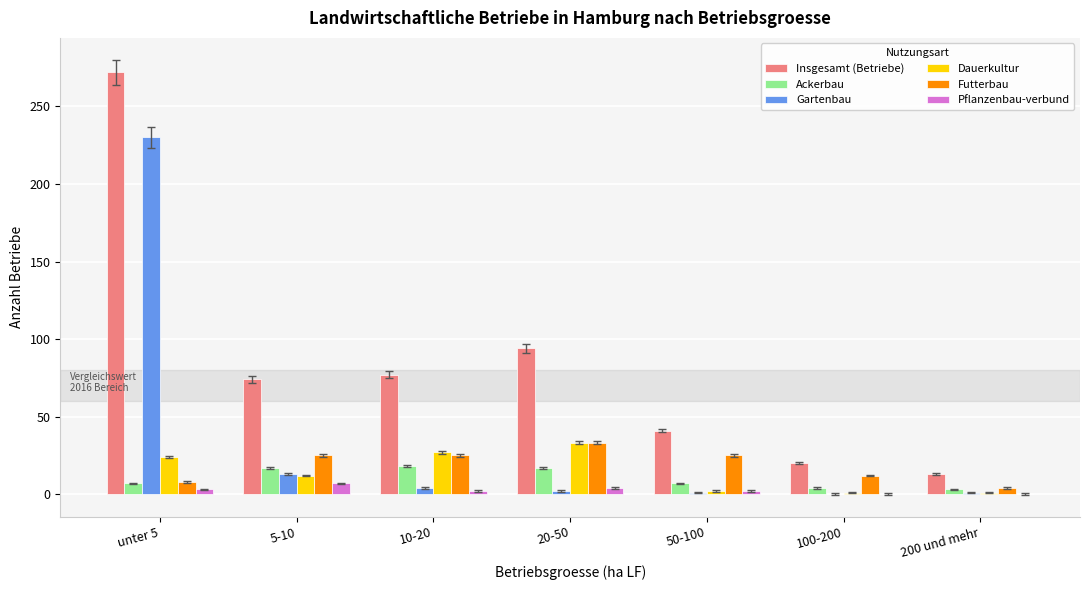

Which series has the largest total across all categories?

Insgesamt (Betriebe)